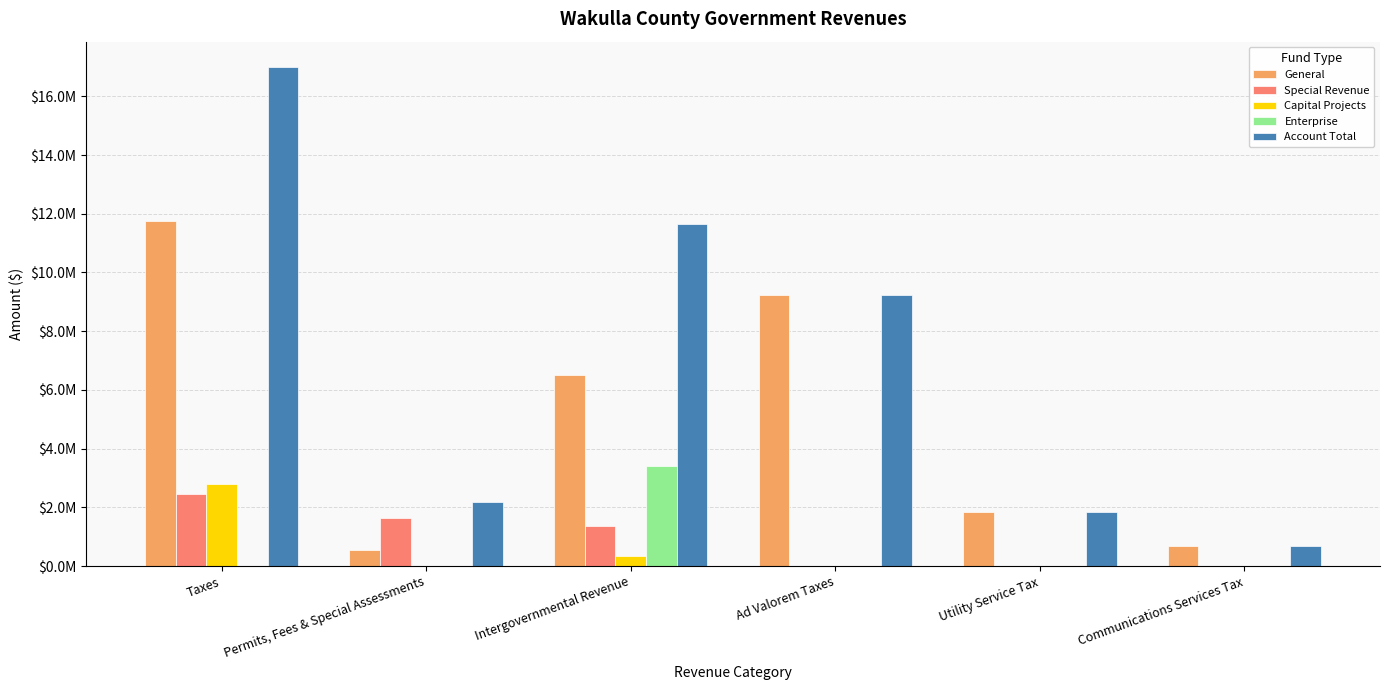

Reading left to right, extract all data points from this chart.

General: Taxes=11751004	Permits, Fees & Special Assessments=562095	Intergovernmental Revenue=6521347	Ad Valorem Taxes=9227820	Utility Service Tax=1856991	Communications Services Tax=666193
Special Revenue: Taxes=2457176	Permits, Fees & Special Assessments=1625235	Intergovernmental Revenue=1353122	Ad Valorem Taxes=0	Utility Service Tax=0	Communications Services Tax=0
Capital Projects: Taxes=2802936	Permits, Fees & Special Assessments=0	Intergovernmental Revenue=358500	Ad Valorem Taxes=0	Utility Service Tax=0	Communications Services Tax=0
Enterprise: Taxes=0	Permits, Fees & Special Assessments=0	Intergovernmental Revenue=3418355	Ad Valorem Taxes=0	Utility Service Tax=0	Communications Services Tax=0
Account Total: Taxes=17011116	Permits, Fees & Special Assessments=2187330	Intergovernmental Revenue=11651324	Ad Valorem Taxes=9227820	Utility Service Tax=1856991	Communications Services Tax=666193